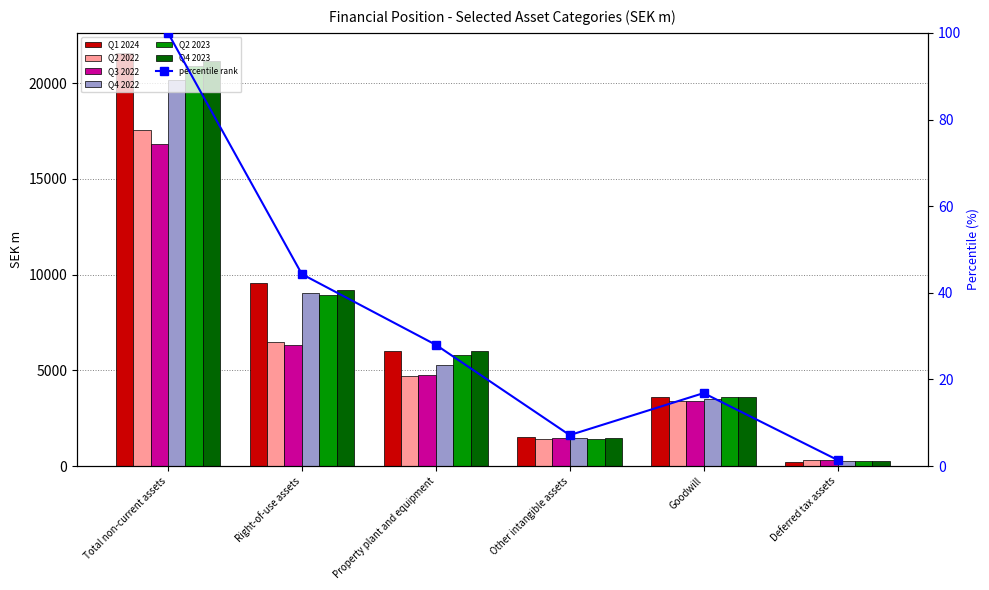

Which label corresponds to the smallest value in the chart?

Deferred tax assets